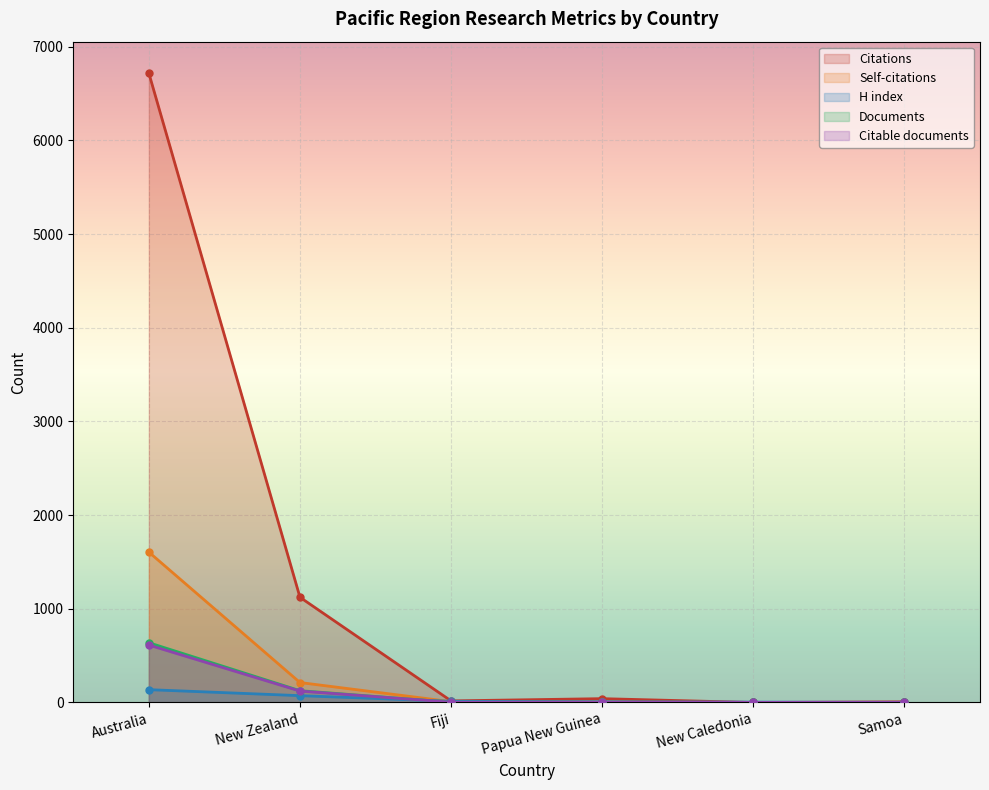

Is the value of Documents at Samoa greater than the value of H index at Fiji?

No